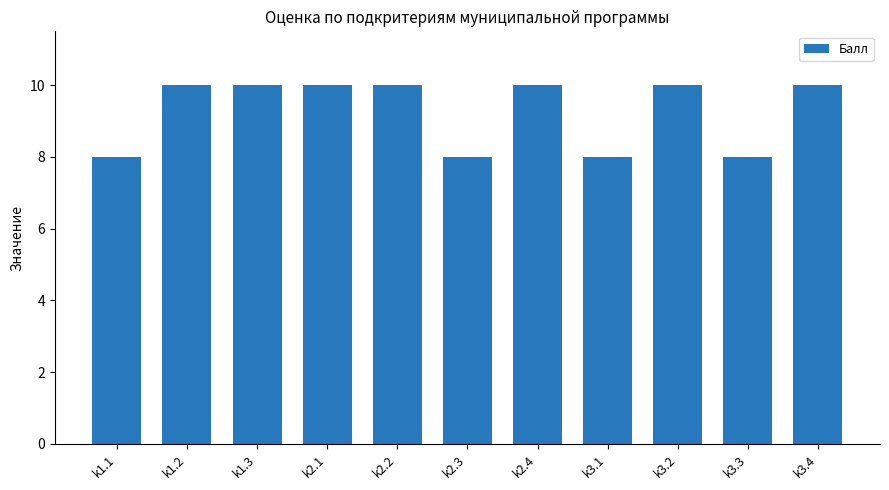

What is the smallest value displayed?

8